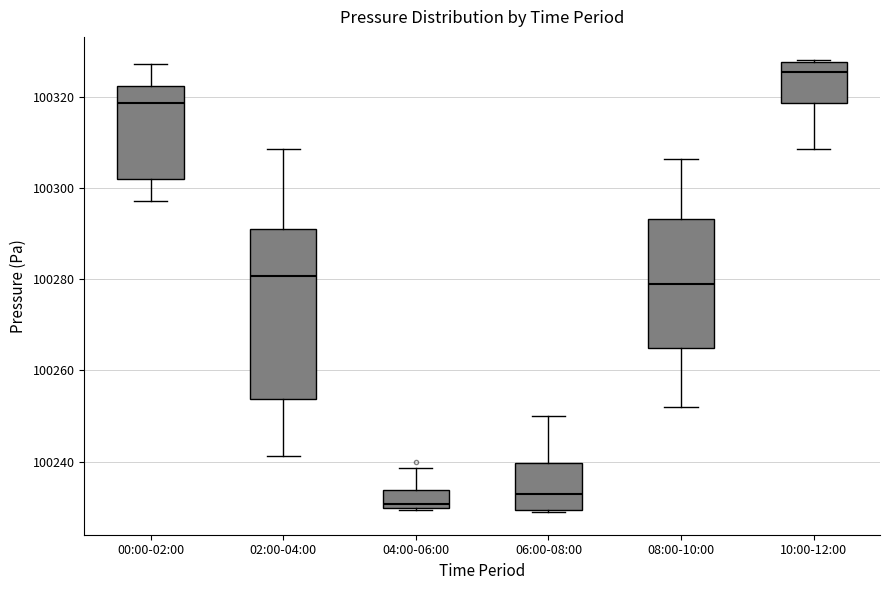

Reading left to right, read every box against the y-axis: the position of its median line, the range the box covers, and the ends of its whiskers. The values are not printed on the chart, so give them approximately, as read against the axis.

00:00-02:00: median 100318, box 100302 to 100322, whiskers 100298 to 100328
02:00-04:00: median 100280, box 100254 to 100290, whiskers 100242 to 100308
04:00-06:00: median 100230 (just above the box's lower edge), box 100230 to 100234, whiskers 100230 to 100238
06:00-08:00: median 100232, box 100230 to 100240, whiskers 100228 to 100250
08:00-10:00: median 100278, box 100264 to 100294, whiskers 100252 to 100306
10:00-12:00: median 100326, box 100318 to 100328, whiskers 100308 to 100328